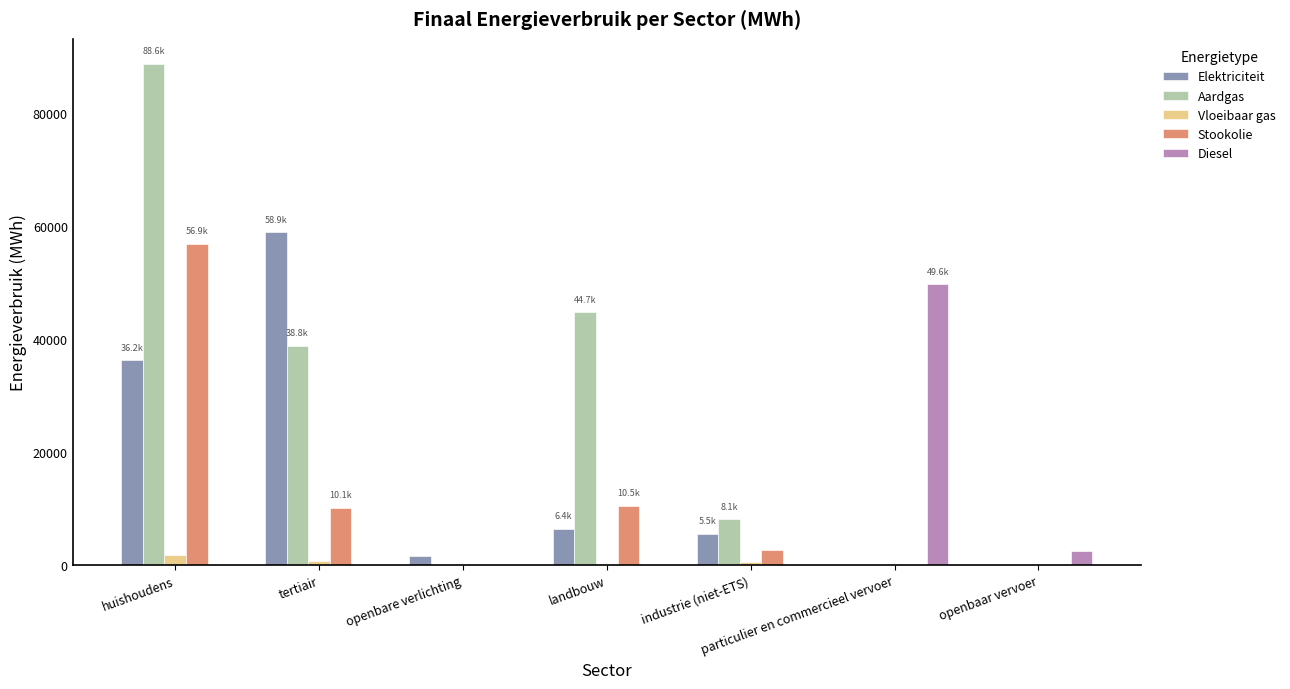

How many data points in Stookolie are above 2752?

4